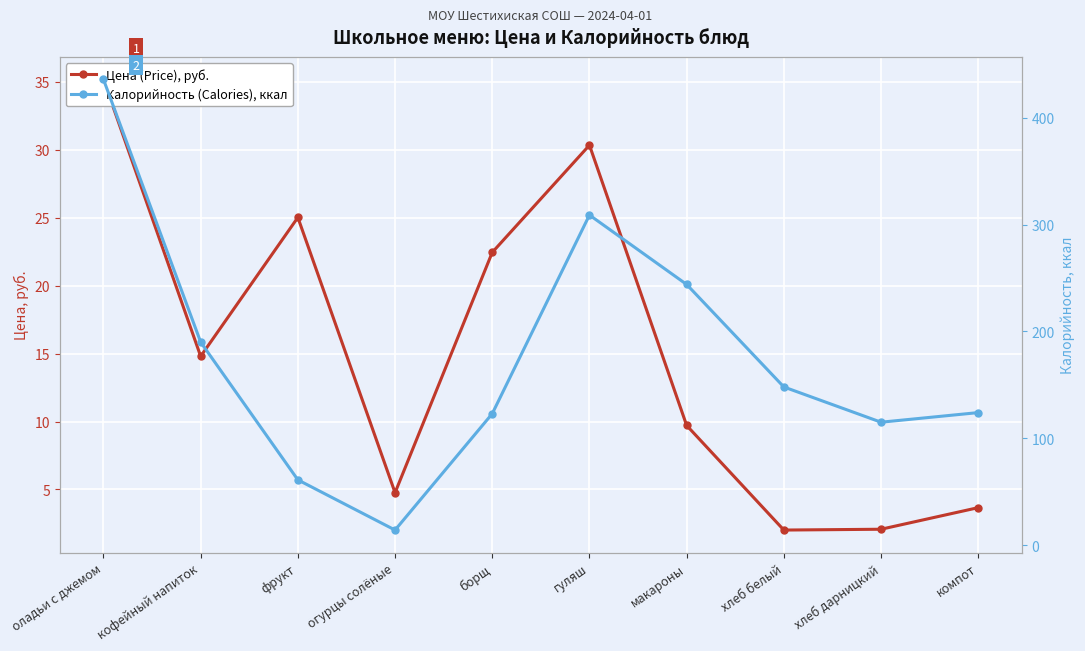

Rank the categories by Калорийность (Calories), ккал value from highest to lowest.

оладьи с джемом, гуляш, макароны, кофейный напиток, хлеб белый, компот, борщ, хлеб дарницкий, фрукт, огурцы солёные